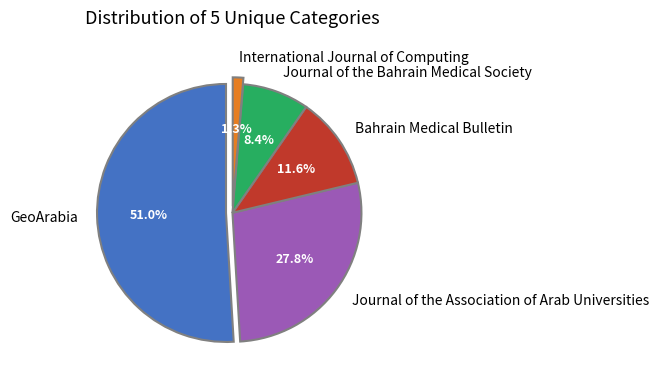

How many slices are in this pie chart?

5